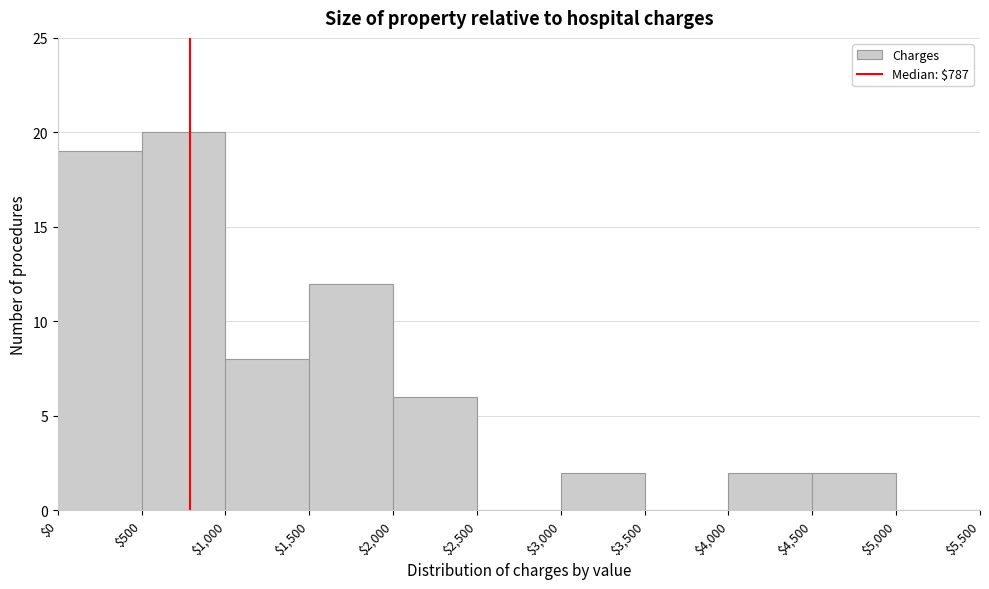

Reading left to right, list every bar in this chart as the range it spans on the x-axis followed by its height. The values are not printed on the chart, so give them approximately, as read against the axis.

$0 to $500: 19
$500 to $1,000: 20
$1,000 to $1,500: 8
$1,500 to $2,000: 12
$2,000 to $2,500: 6
$2,500 to $3,000: 0
$3,000 to $3,500: 2
$3,500 to $4,000: 0
$4,000 to $4,500: 2
$4,500 to $5,000: 2
$5,000 to $5,500: 0